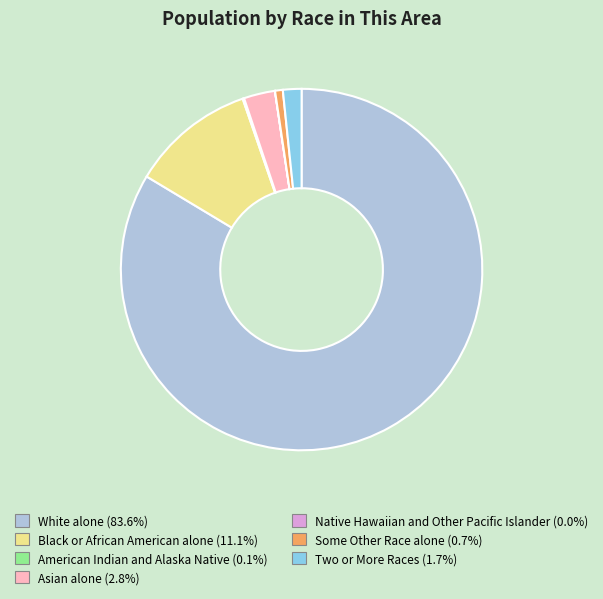

Between Black or African American alone and White alone, which is larger?

White alone